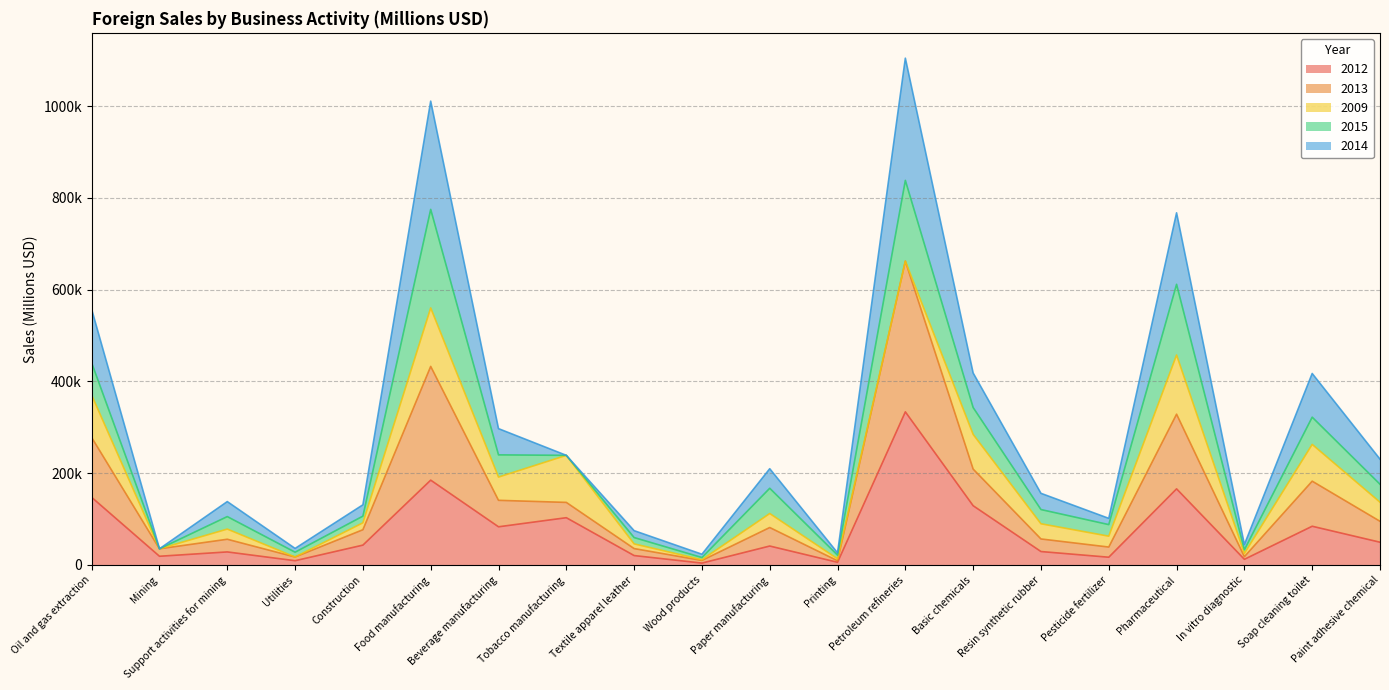

True or false: 2012 and 2014 intersect in this chart.

False